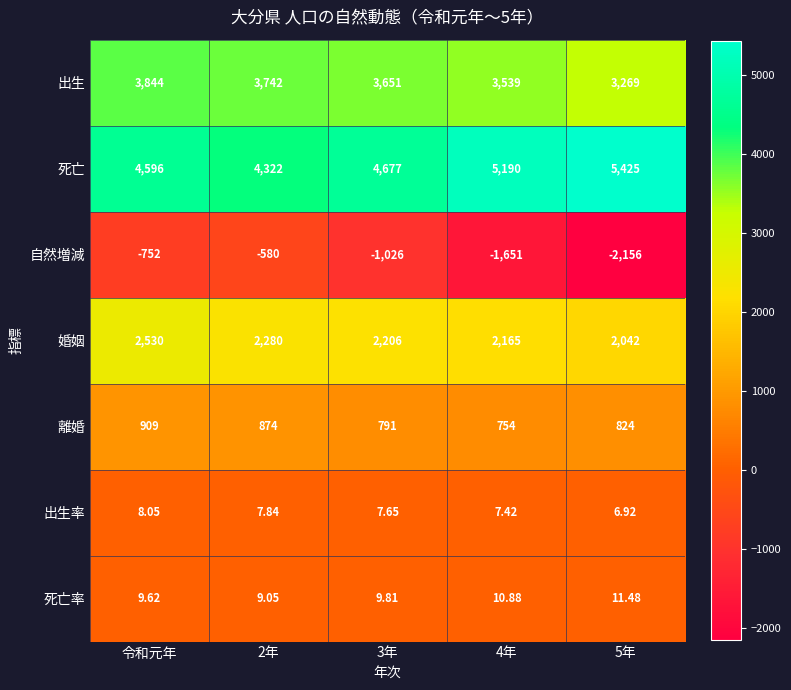

At 令和元年, list the series in order from smallest to largest.

自然増減, 出生率, 死亡率, 離婚, 婚姻, 出生, 死亡